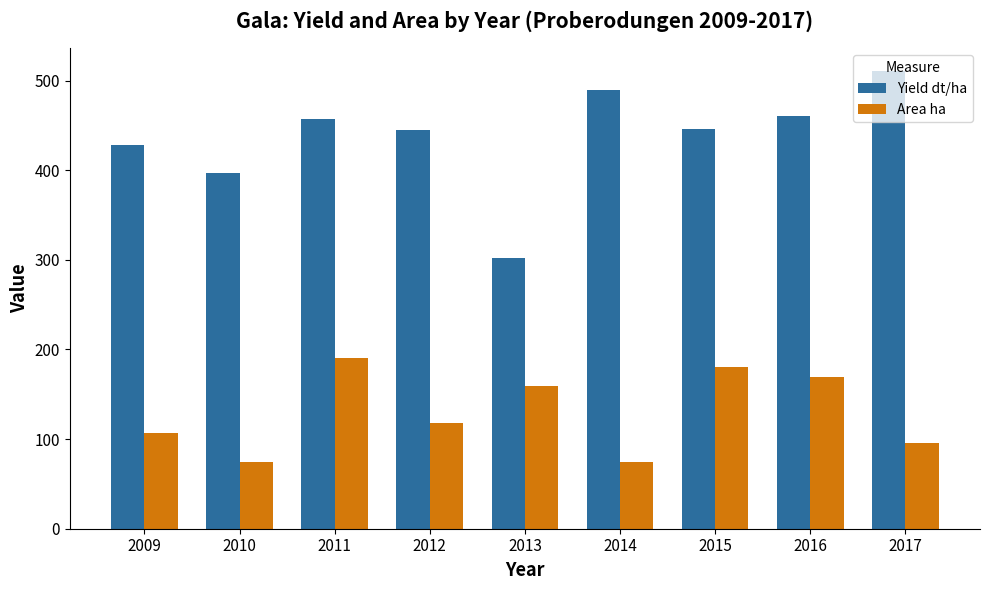

How many bars are there in total?

18